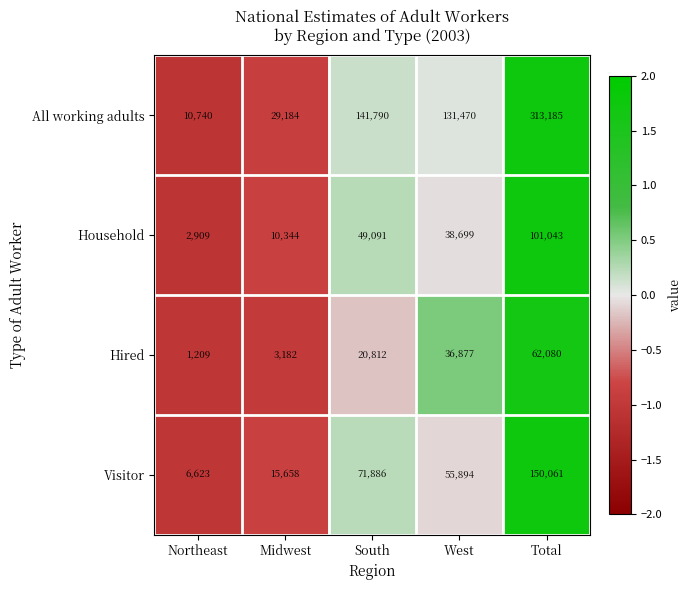

At which label is Visitor closest to 78342?

South